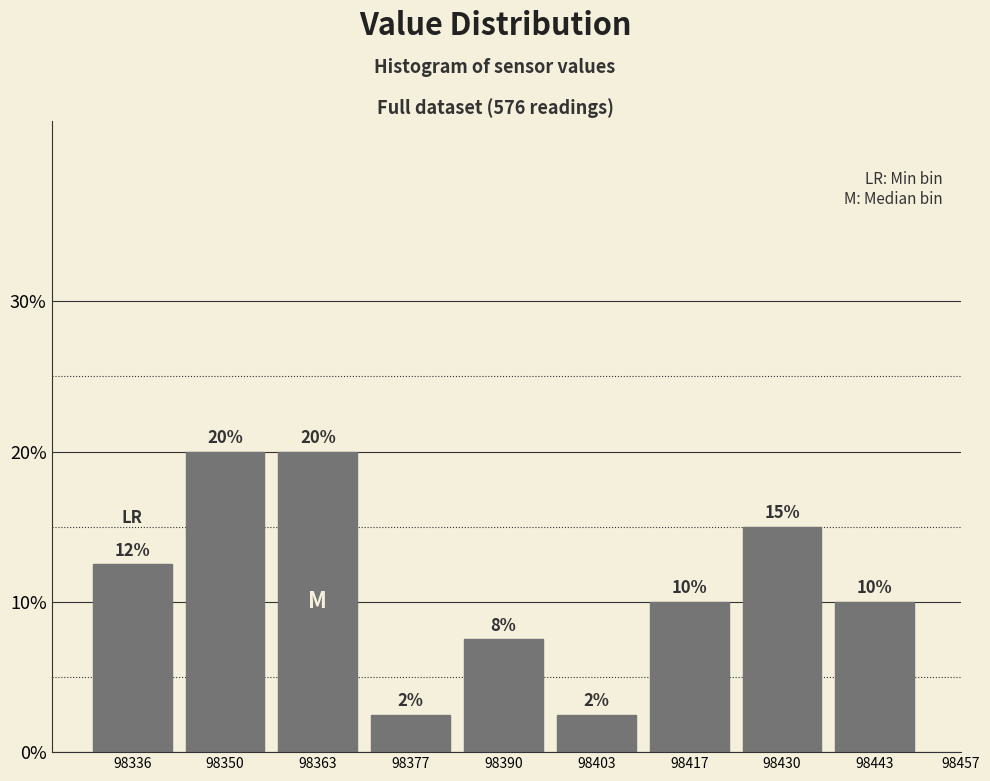

What is the value of the 2nd bar from the left?

20.0